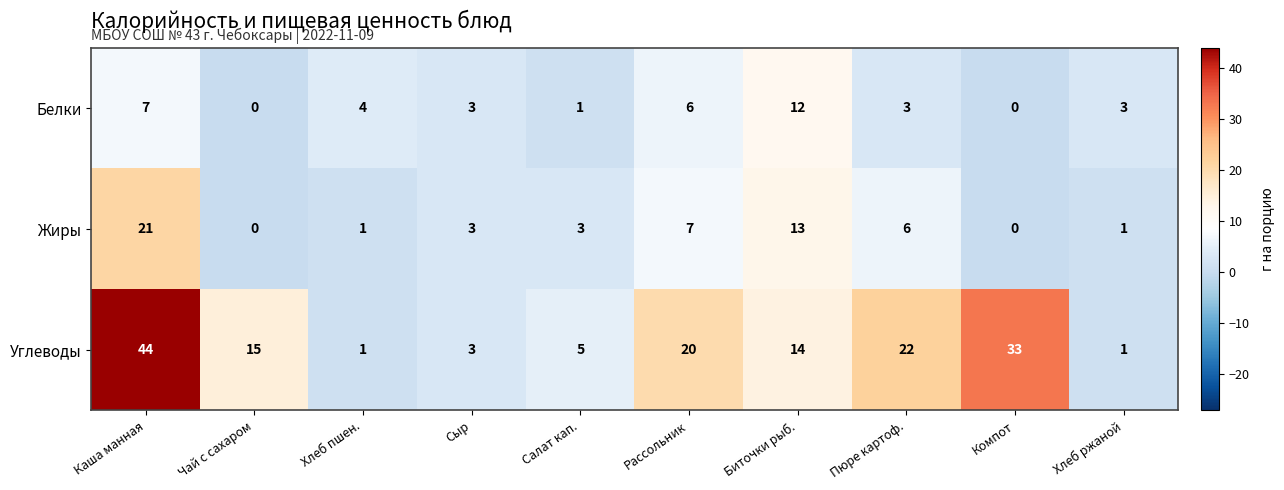

At how many categories does at least one series exceed 10?

6